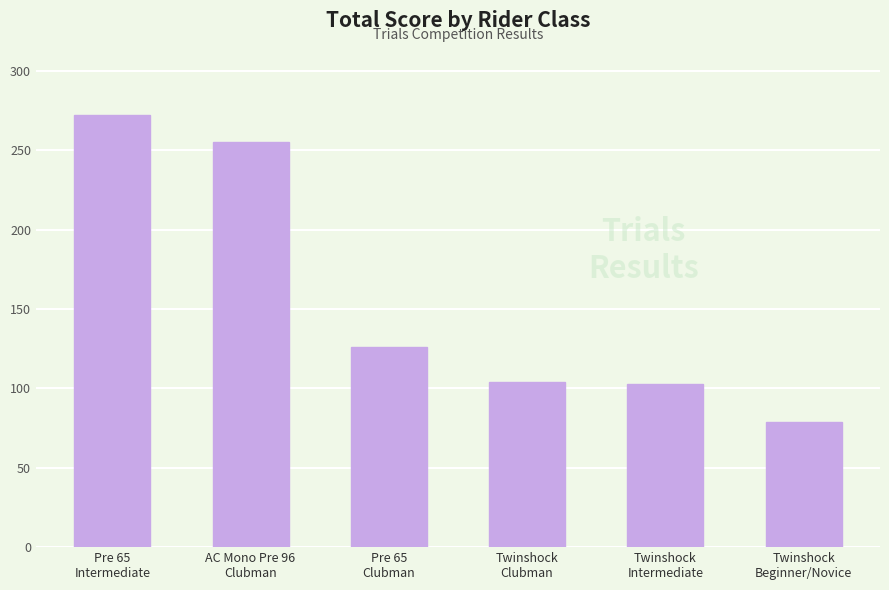

Approximately how many times larger is the value at Pre 65
Clubman compared to AC Mono Pre 96
Clubman?

0.5